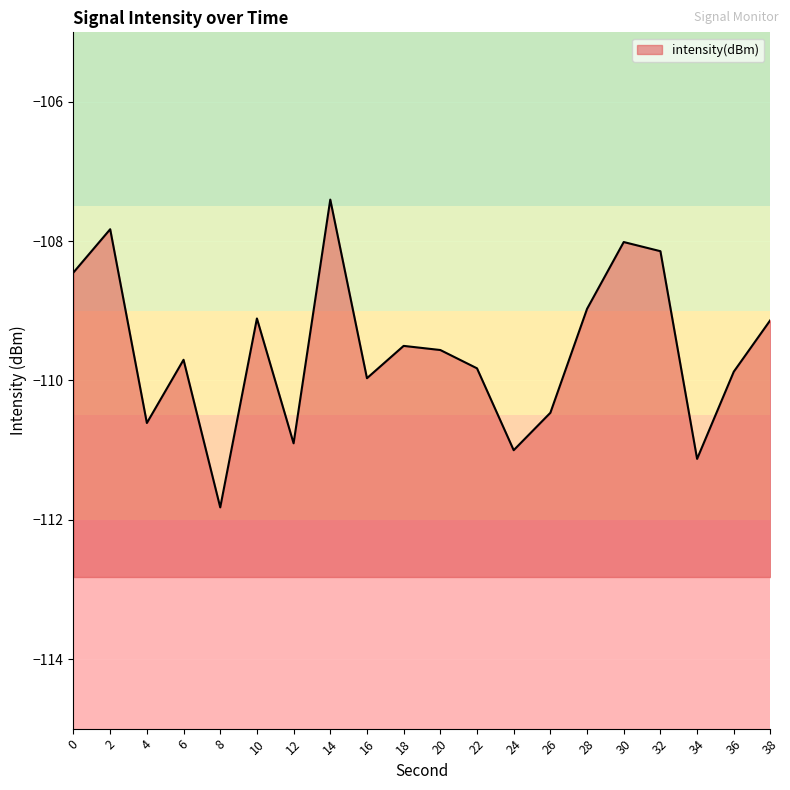

How many data points are less than -109?

14